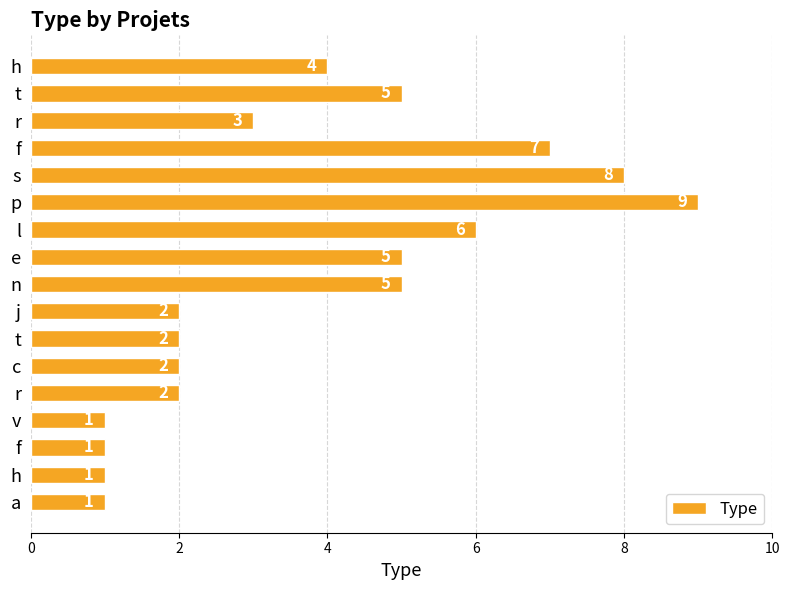

At which category does the chart reach its peak across all series?

p